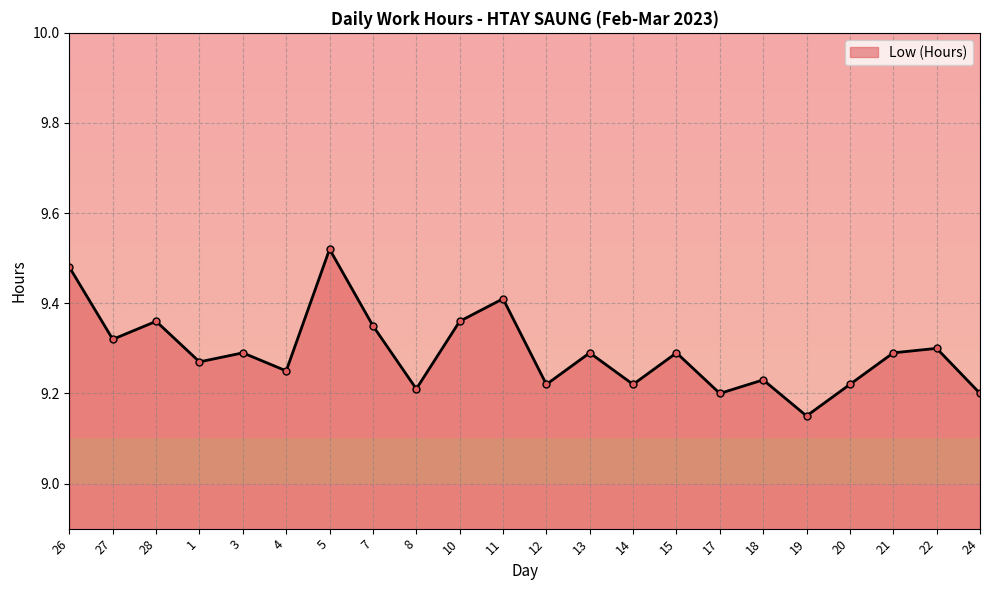

Which category has the highest value across all series?

5